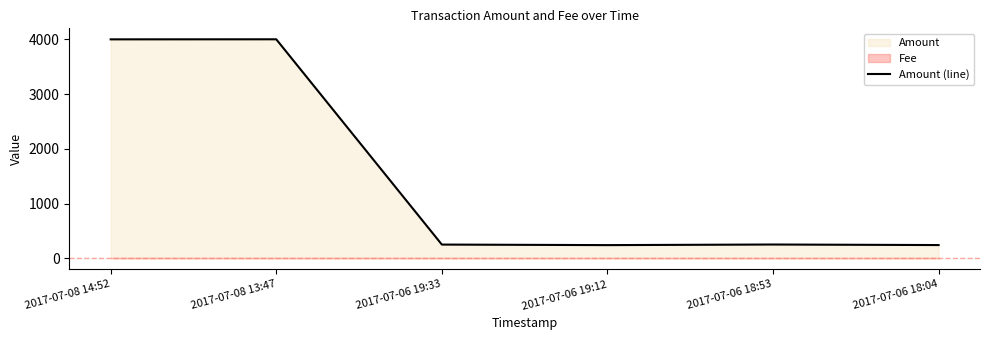

Which label corresponds to the largest value in the chart?

2017-07-08 13:47